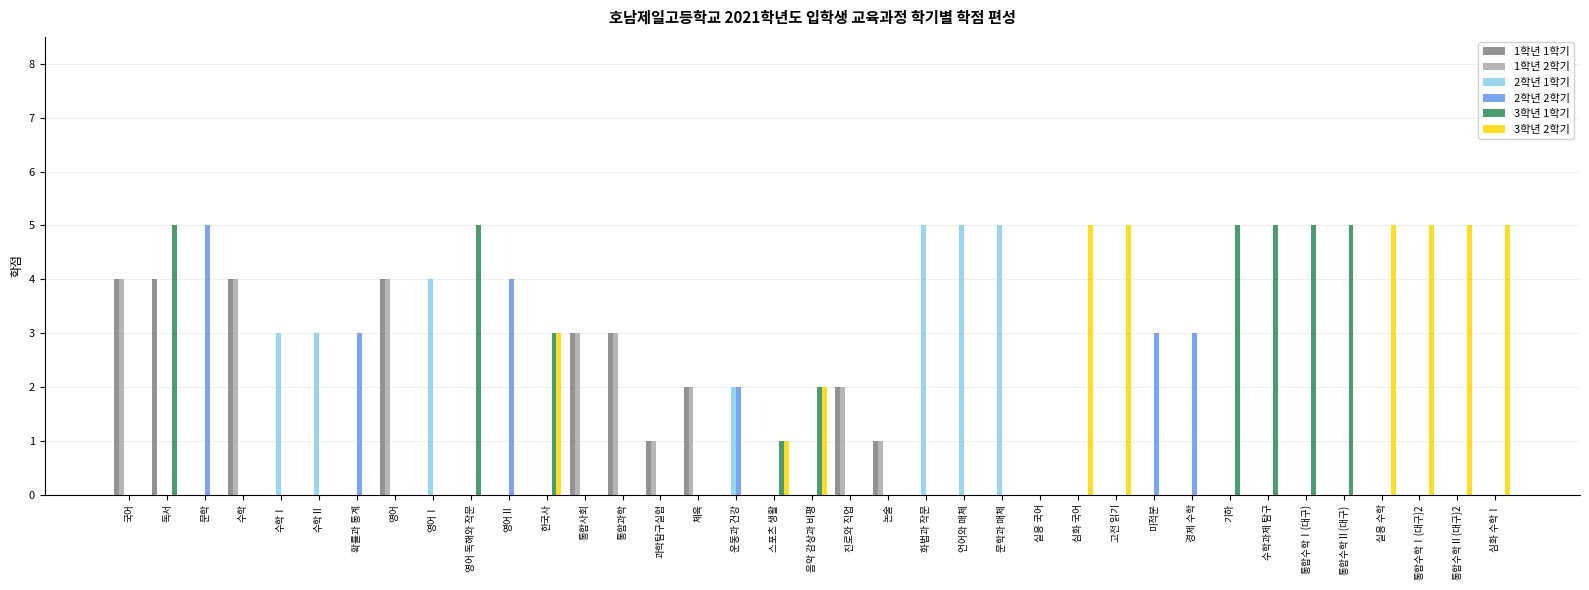

The value of 3학년 2학기 at 영어 is 0. True or false?

True